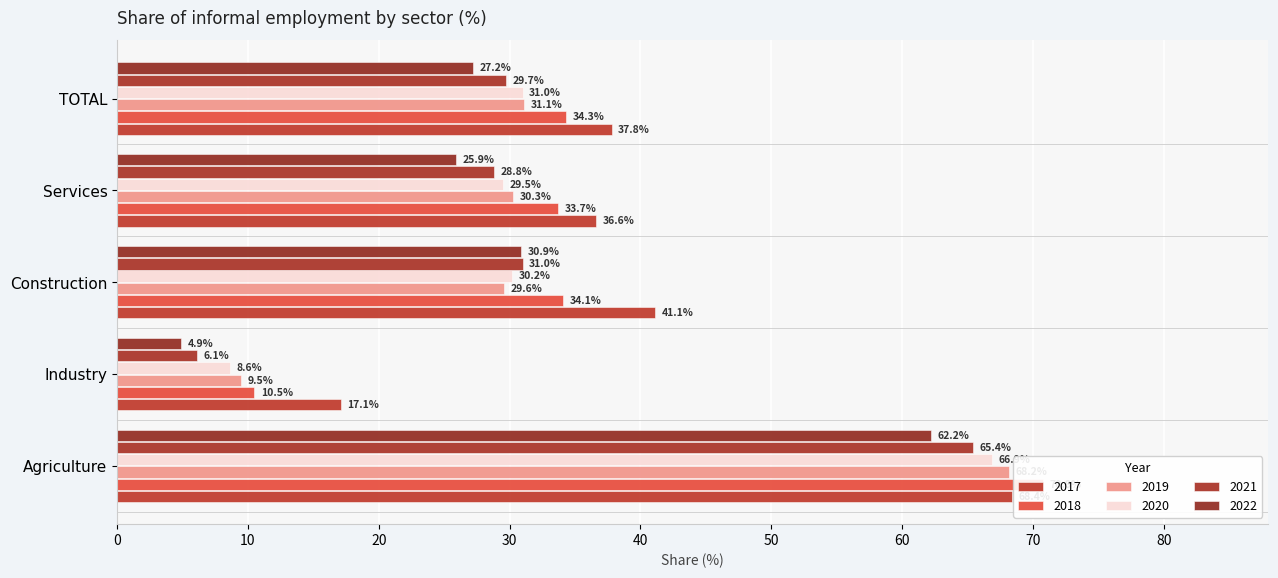

Are the bars horizontal?

Yes